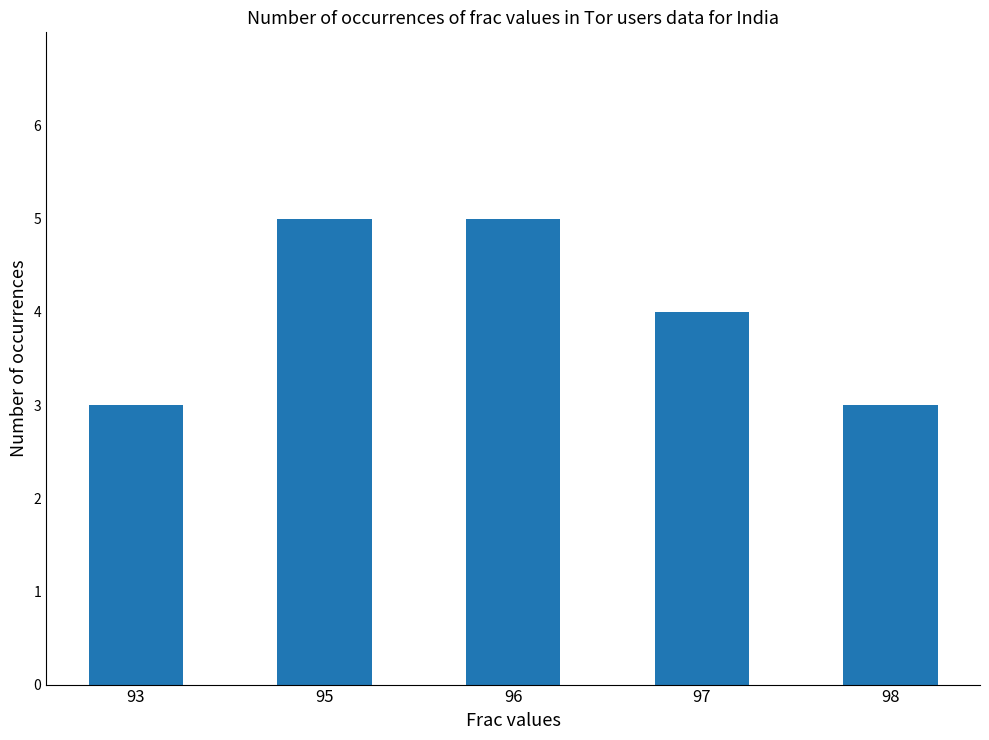

Read the value at 93.

3